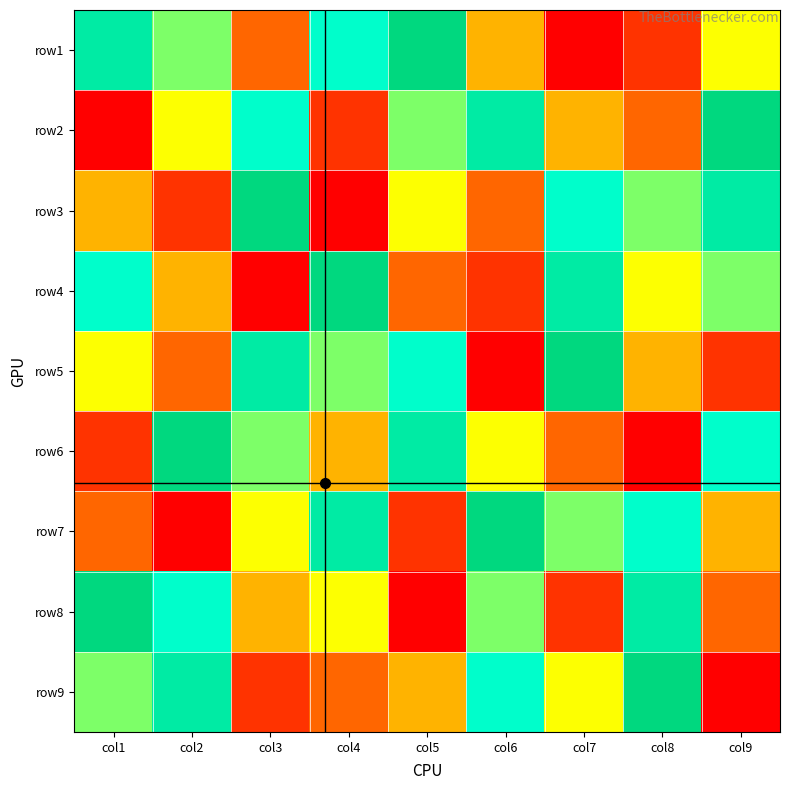

The row5 series shows 5 at col1. True or false?

True